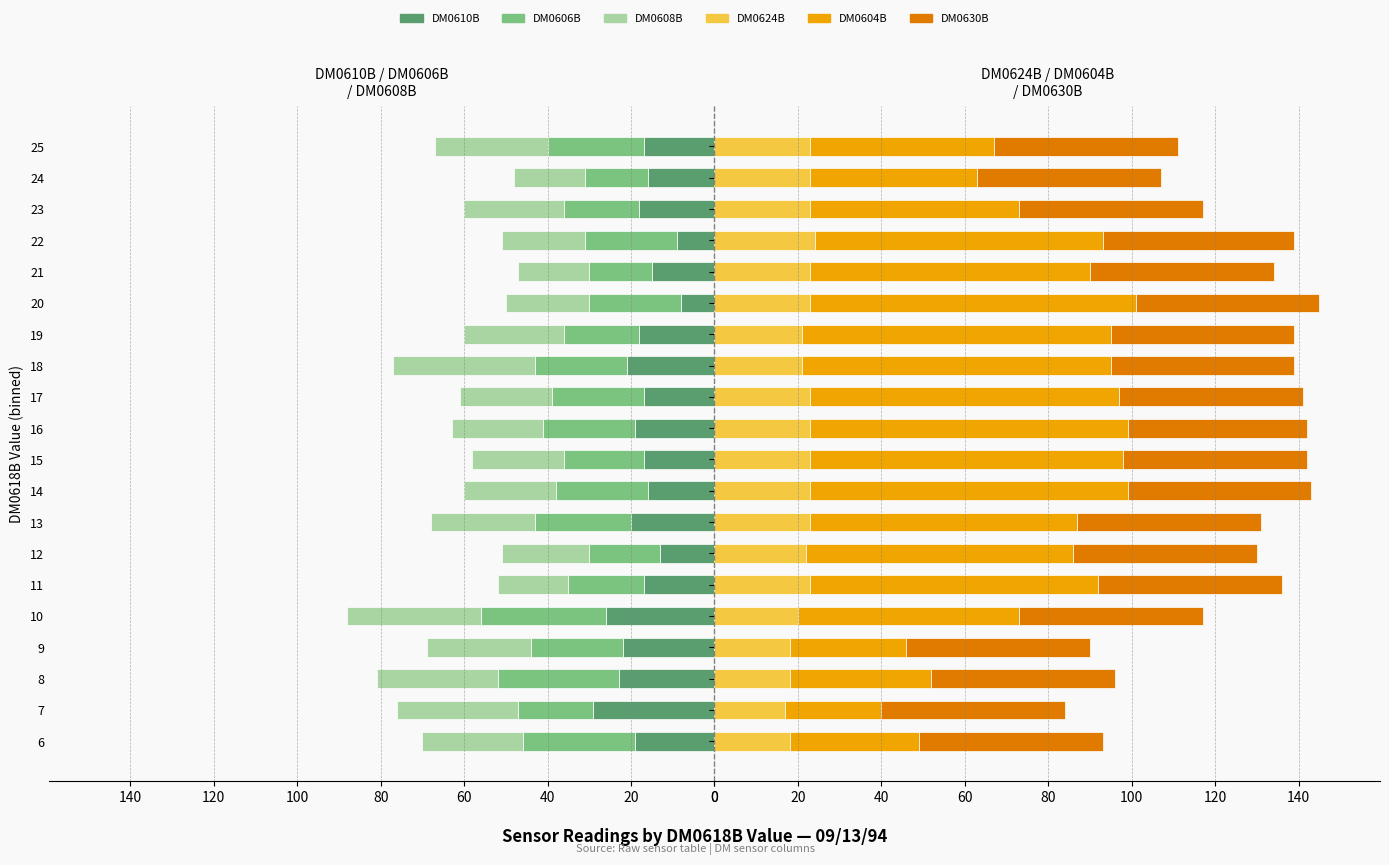

How many data points in DM0606B are less than -22?

5